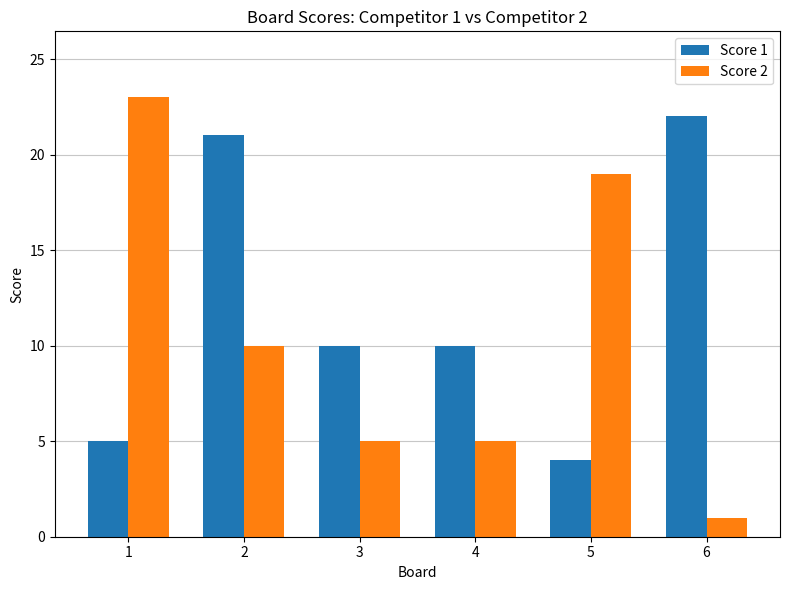

What is the maximum value for Score 2?

23